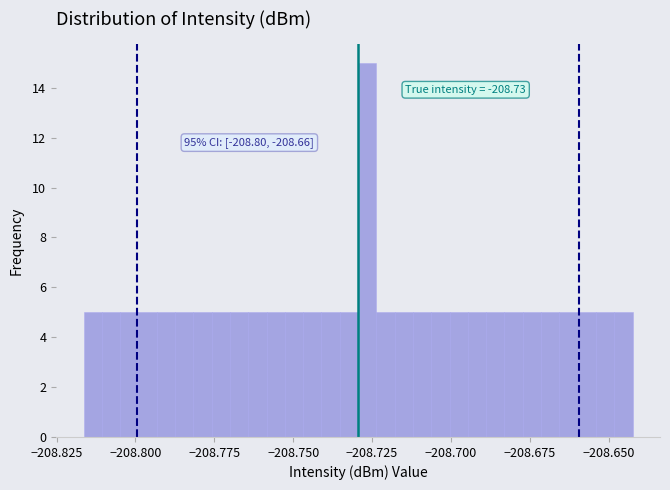

Read against the x-axis, roughly where is the centre of the tallest bar?

-208.725